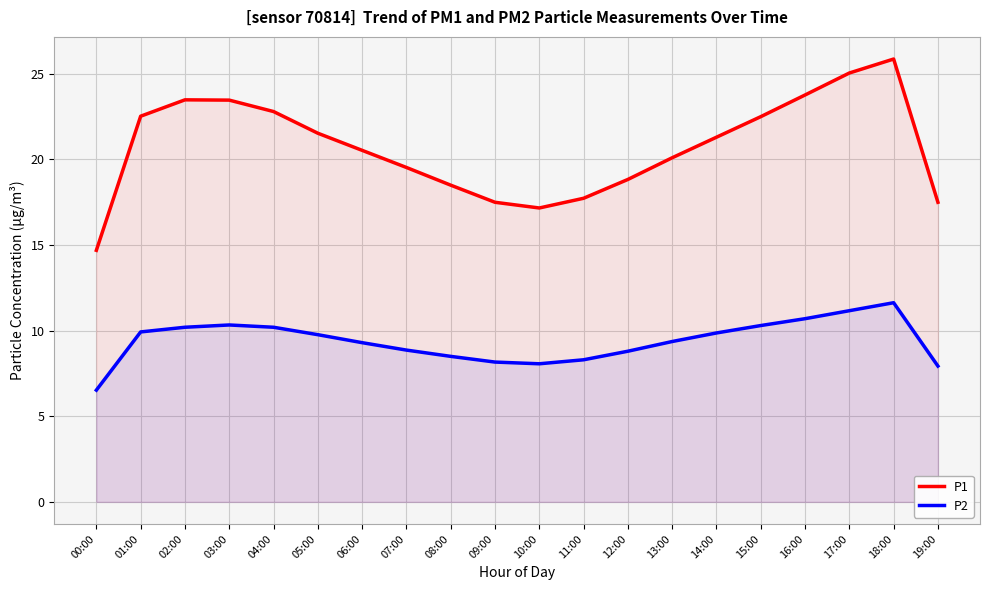

How many interior local valleys does the P2 series have?

1